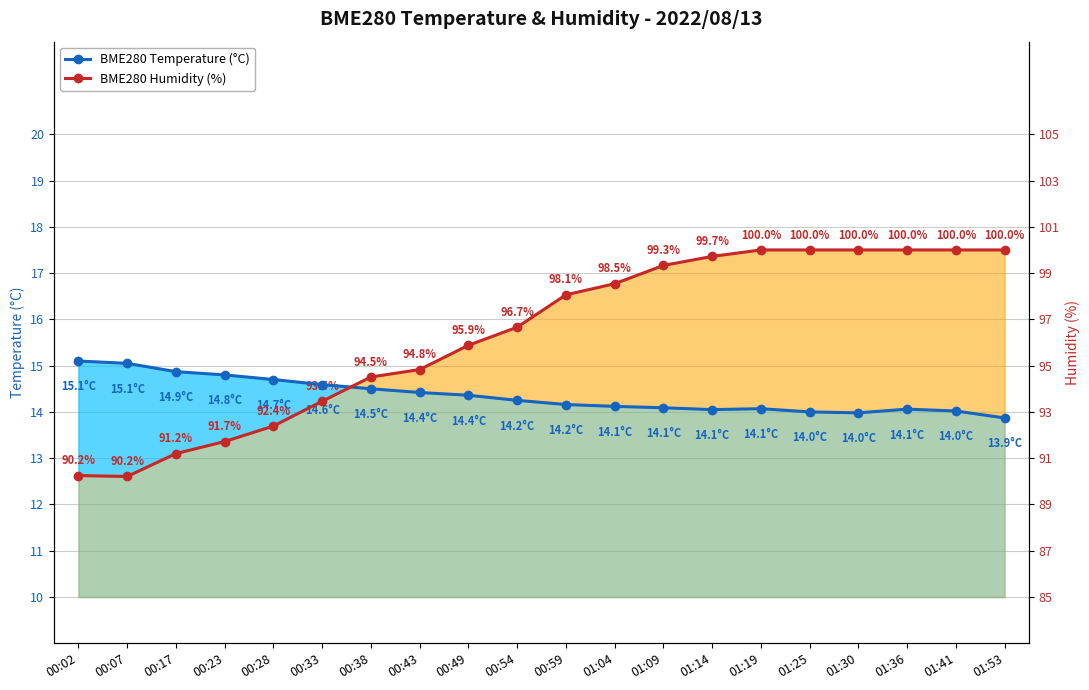

At which category does BME280 Humidity (%) reach its first local valley?

00:07